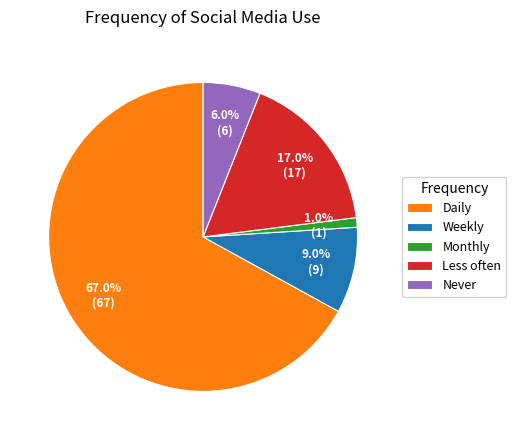

How much of the chart is everything except Daily?

33.0%